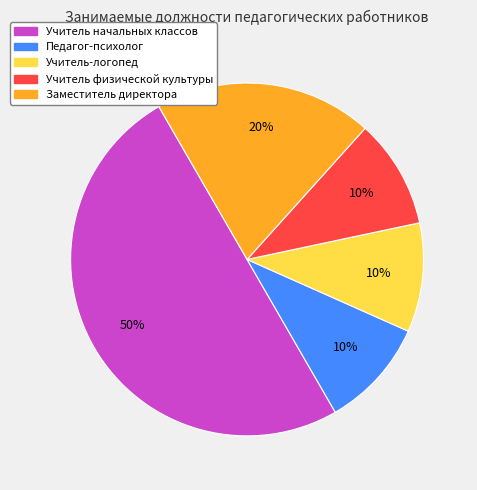

The Учитель начальных классов slice represents 58% of the pie. True or false?

False